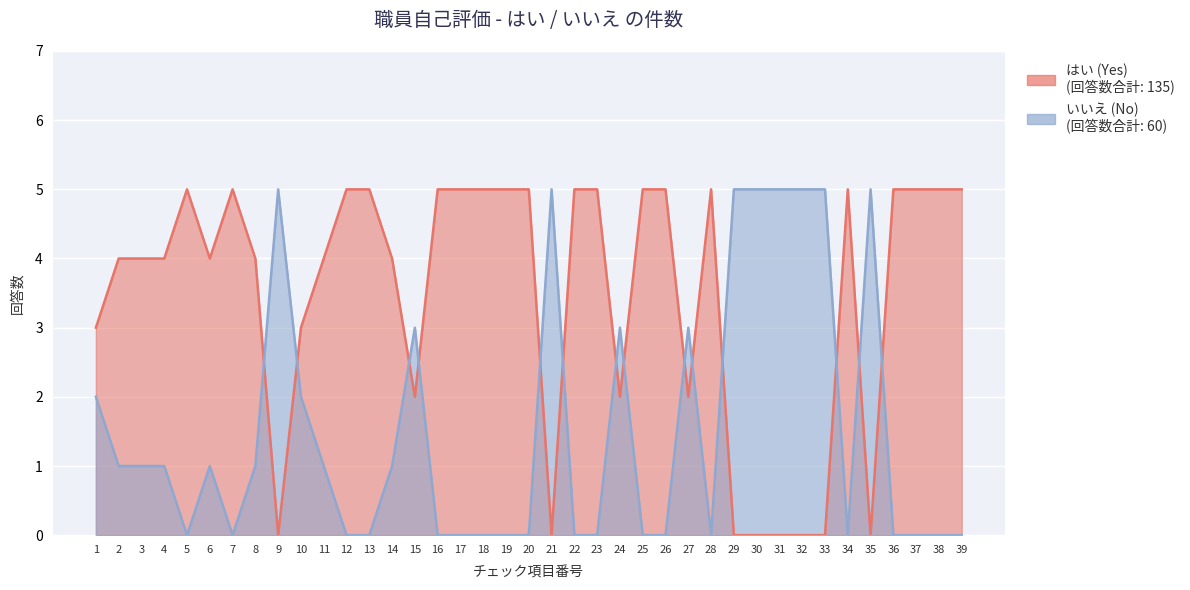

How many positive values does the はい (Yes) series have?

31